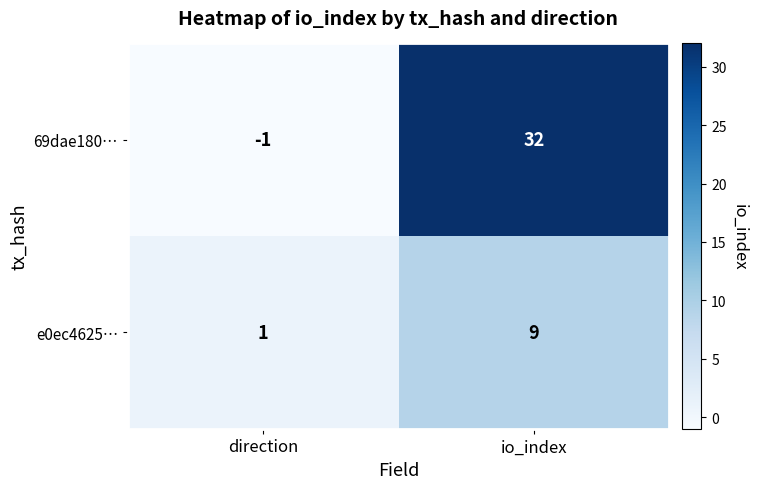

What is the average value of the e0ec4625… series?

5